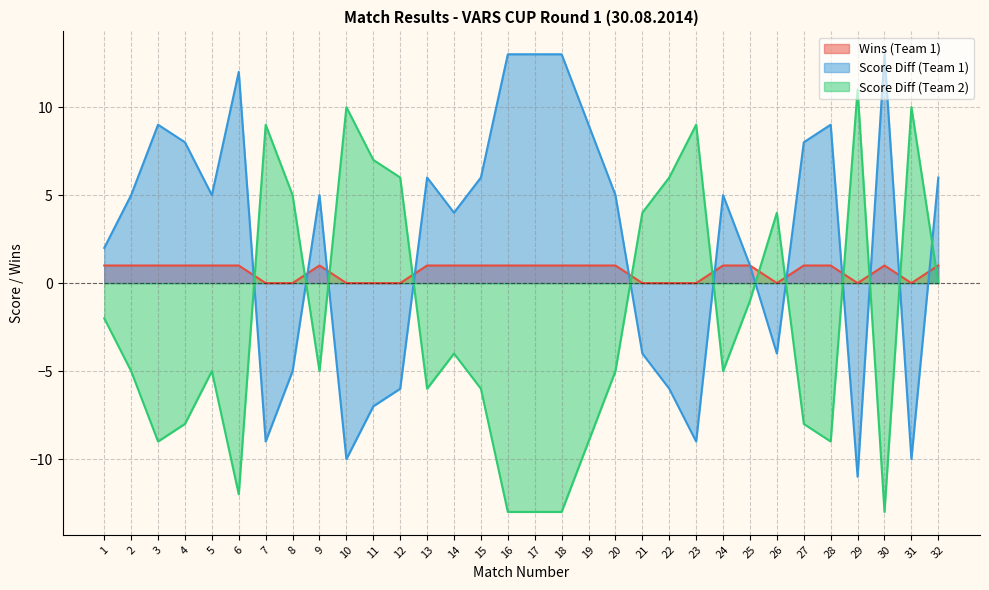

What value does the Score Diff (Team 1) series have at 26?

-4